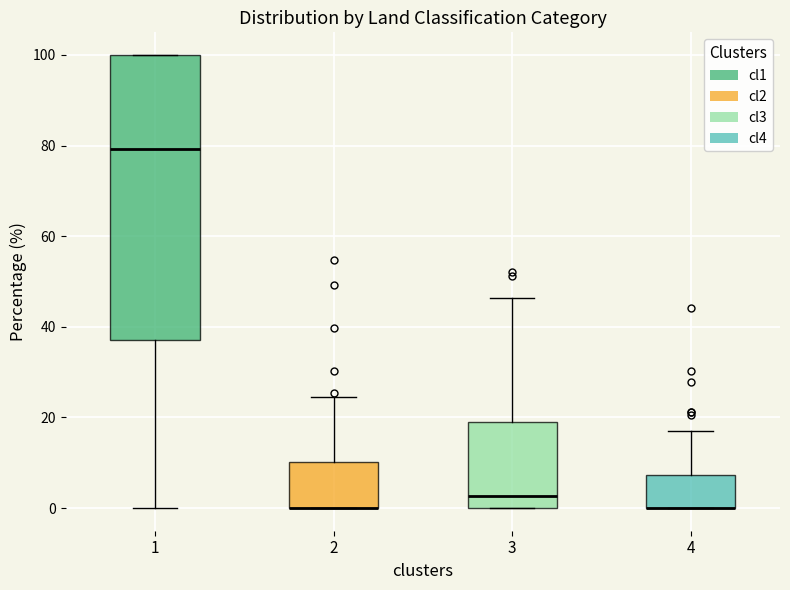

Reading left to right, transcribe this box plot: for each box, give where its median line is, the range the box spans, and where its two whiskers end, as read against the y-axis. The values are not printed on the chart, so give them approximately, as read against the axis.

1: median 80, box 38 to 100, whiskers 0 to 100
2: median 0 (drawn on the box's lower edge), box 0 to 10, whiskers 0 to 24
3: median 2, box 0 to 18, whiskers 0 to 46
4: median 0 (drawn on the box's lower edge), box 0 to 8, whiskers 0 to 16